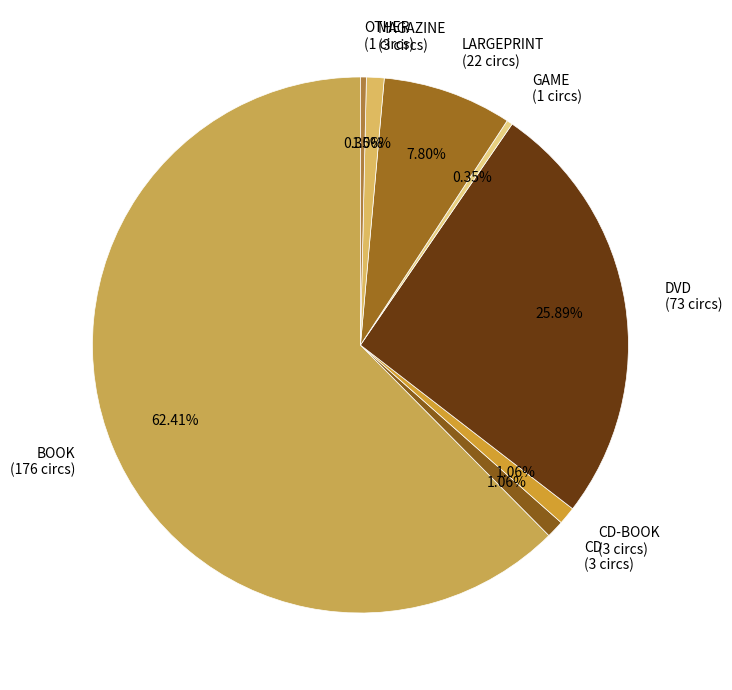

What is the largest slice in the pie chart?

BOOK (176 circs)